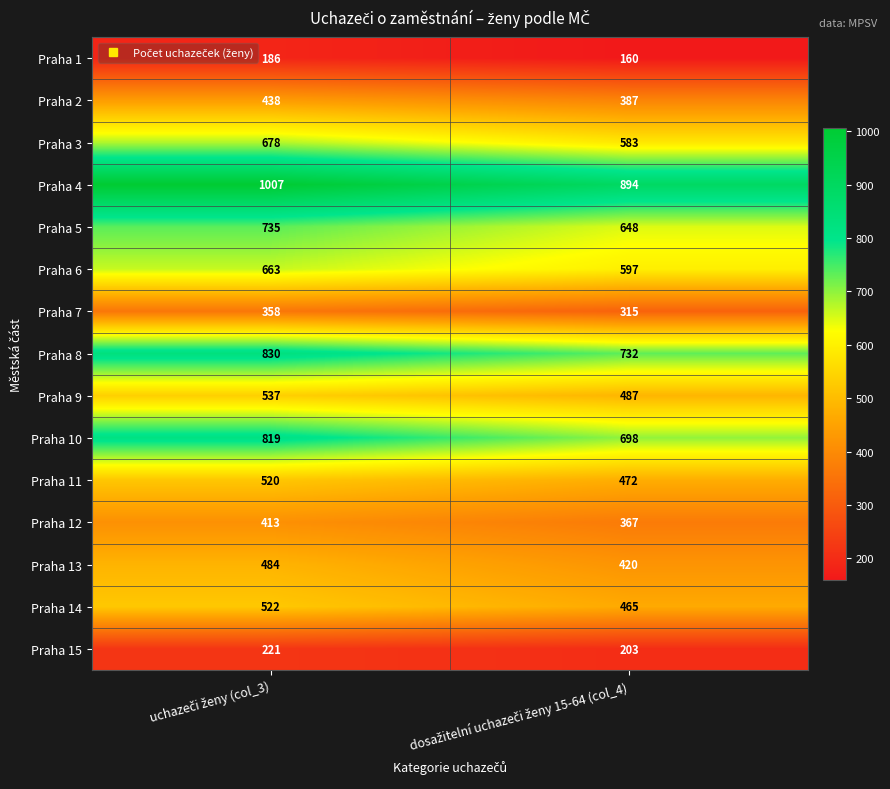

What is the difference between the maximum and minimum values in the Praha 5 series?

87